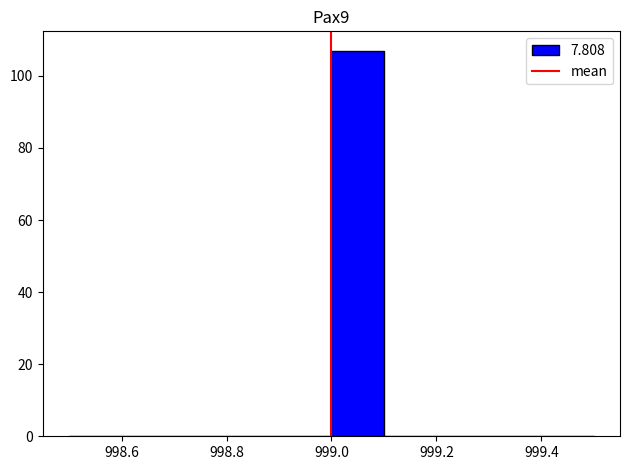

Reading left to right, list every bar in this chart as the range it spans on the x-axis followed by its height. The values are not printed on the chart, so give them approximately, as read against the axis.

998.5 to 998.6: 0
998.6 to 998.7: 0
998.7 to 998.8: 0
998.8 to 998.9: 0
998.9 to 999.0: 0
999.0 to 999.1: 108
999.1 to 999.2: 0
999.2 to 999.3: 0
999.3 to 999.4: 0
999.4 to 999.5: 0